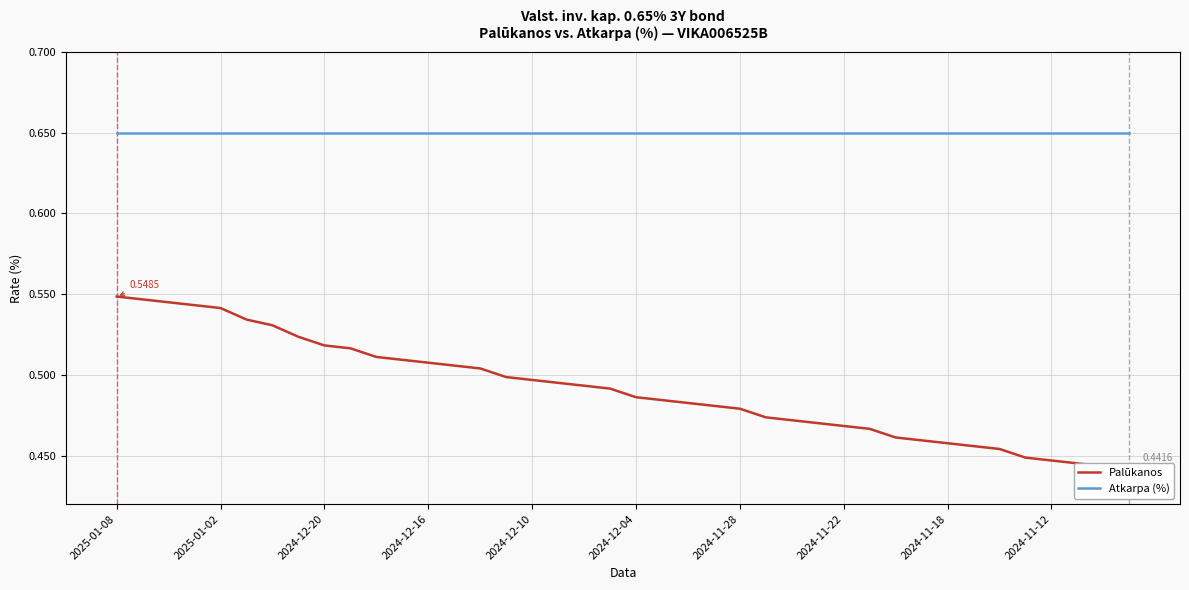

Is it true that Atkarpa (%) equals 0.7 at 26?

True